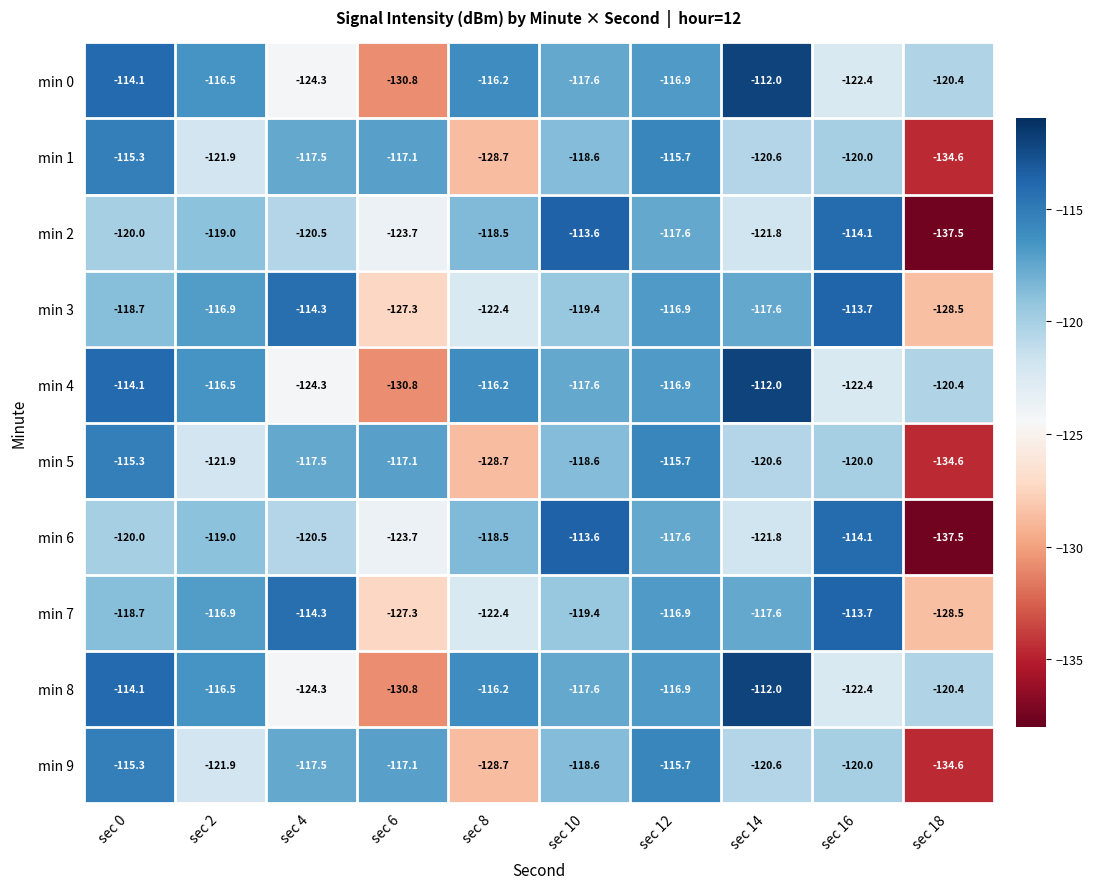

What value does the min 0 series have at sec 18?

-120.4